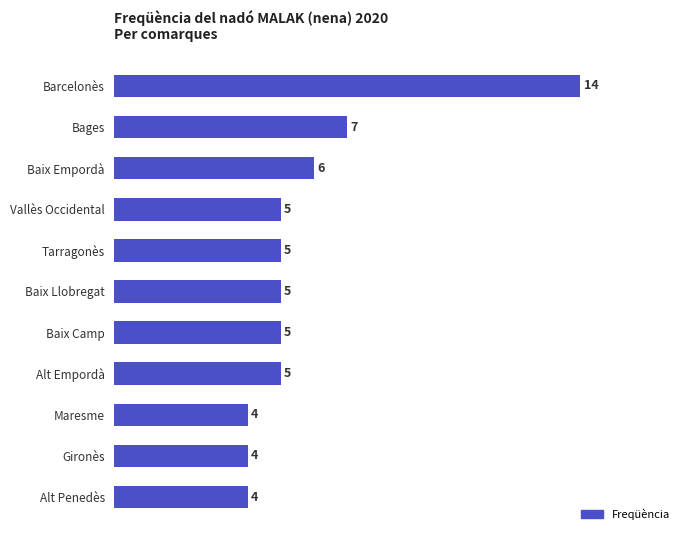

Where is the data nearest to the value 9?

Bages